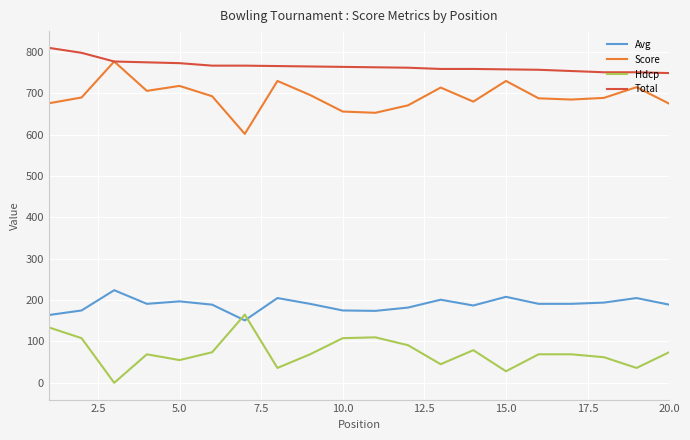

True or false: Score and Hdcp intersect in this chart.

False